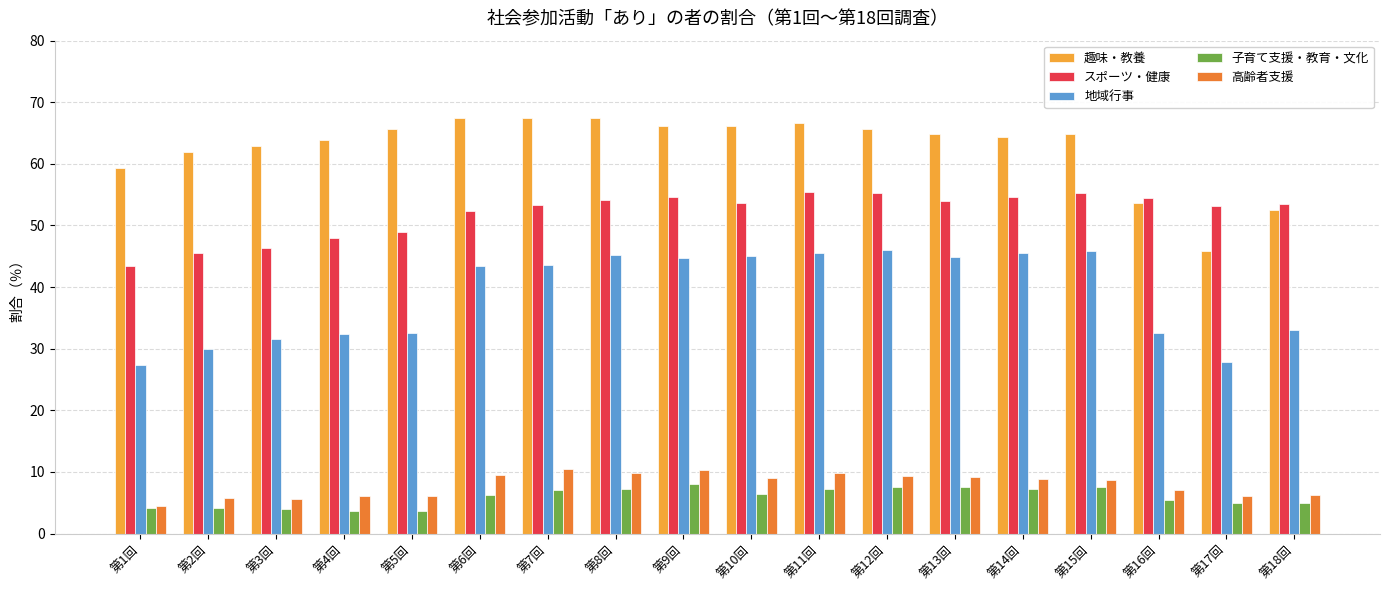

What position from the left is 第6回?

6